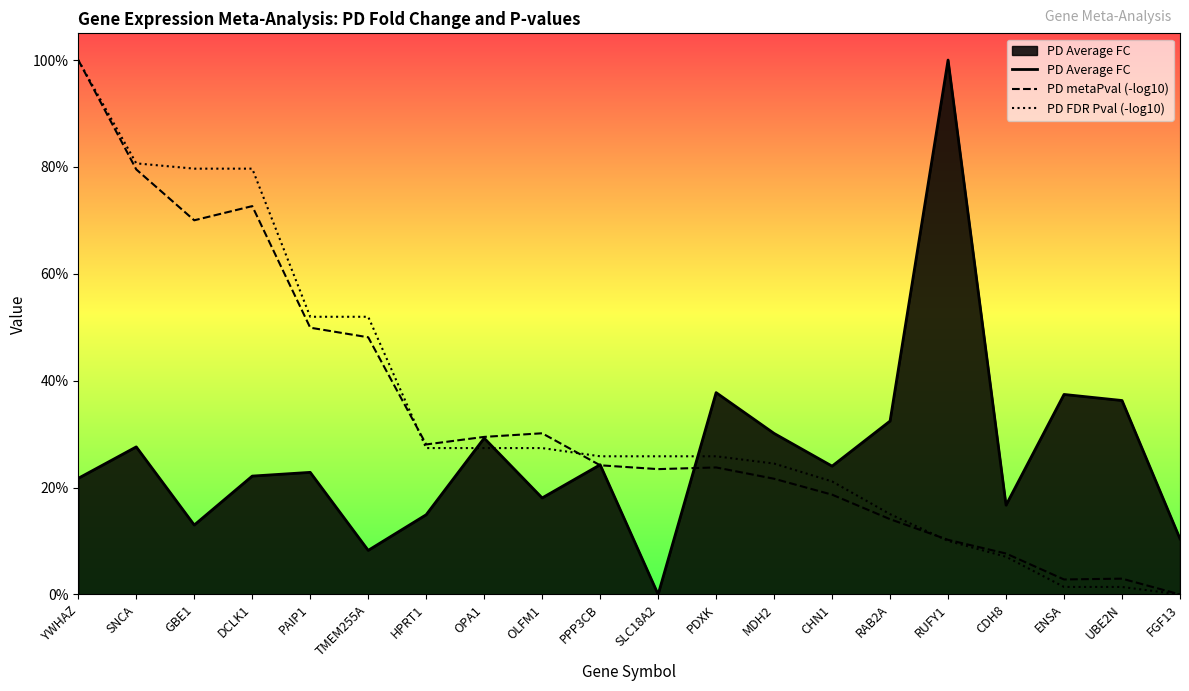

Which label corresponds to the largest value in the chart?

RUFY1